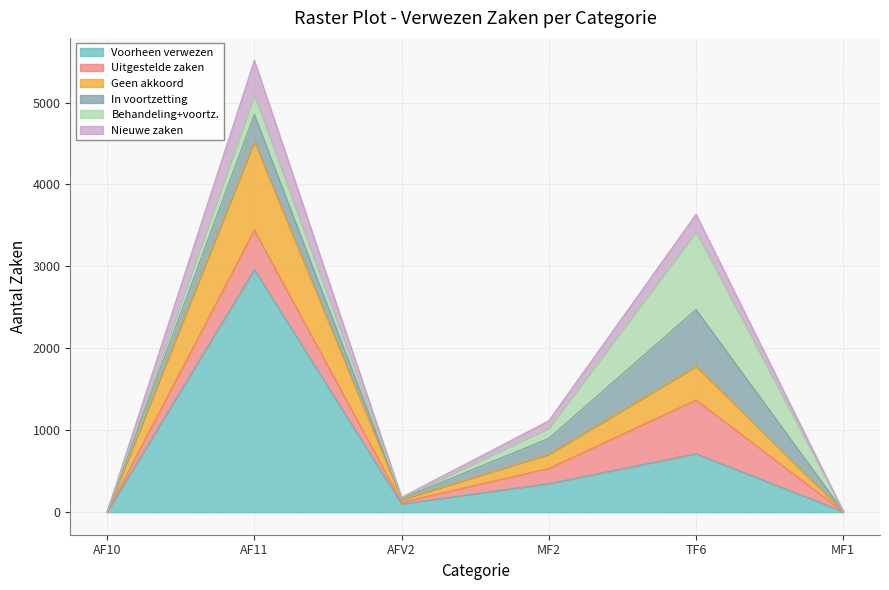

Which category has the highest value in the Som van Nieuwe zaken series?

AF11